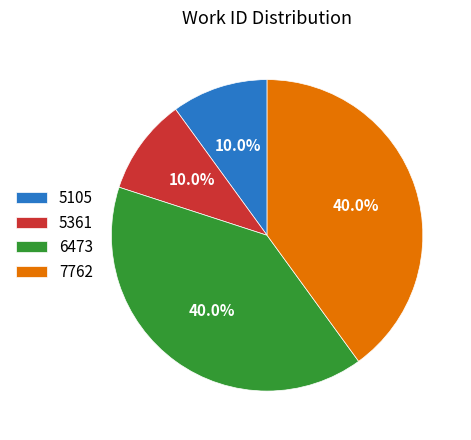

Do 5105 and 5361 together represent more than half of the pie?

No